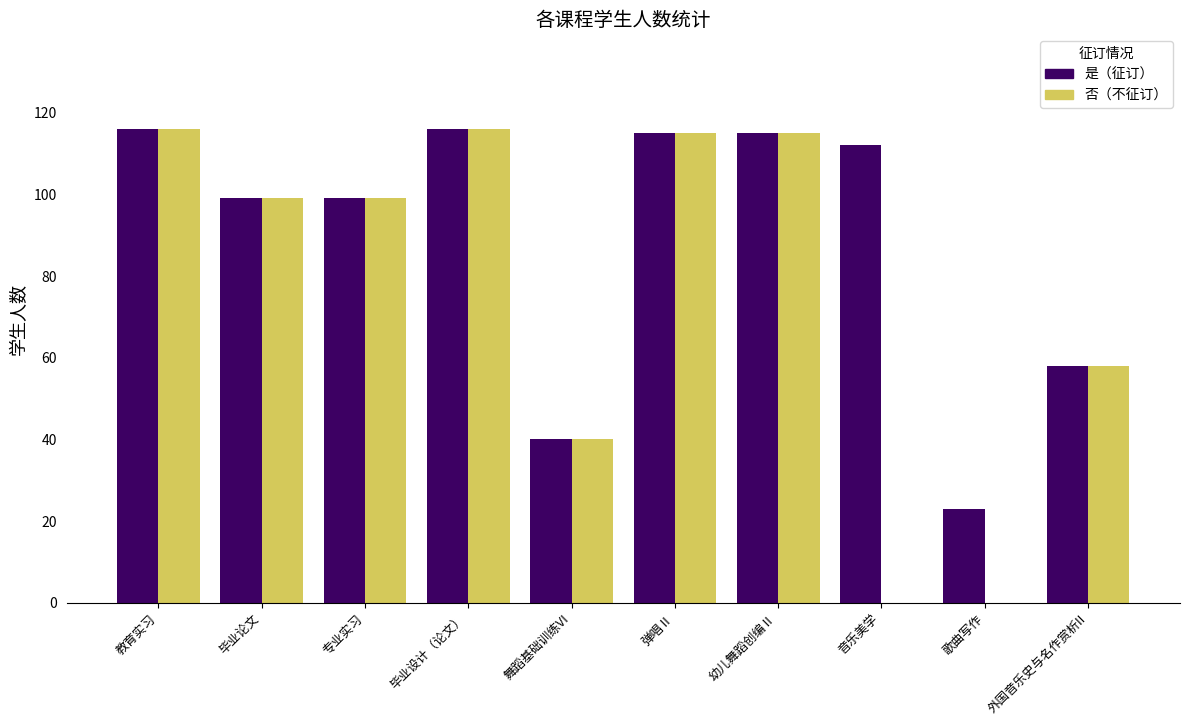

What are all the series names shown in the legend?

是（征订）, 否（不征订）